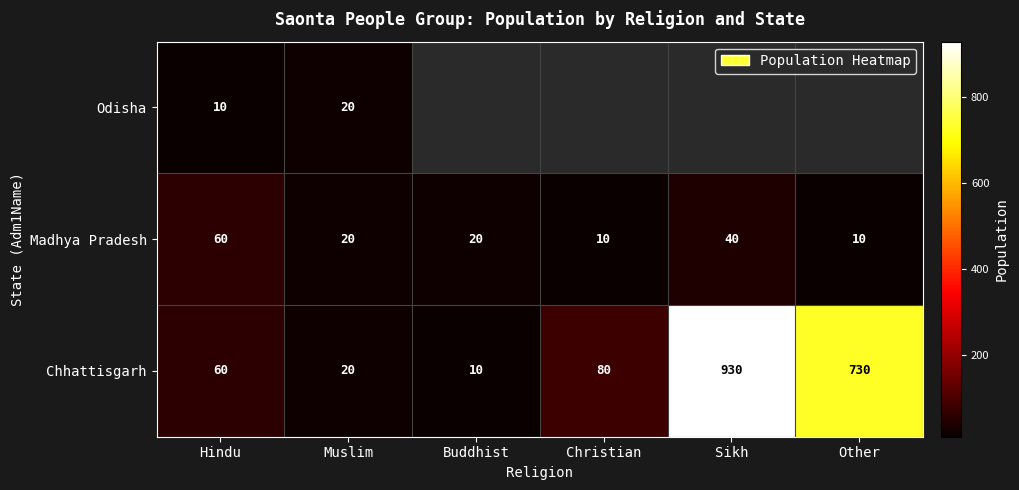

Is the value of Chhattisgarh at Muslim greater than the value of Madhya Pradesh at Sikh?

No